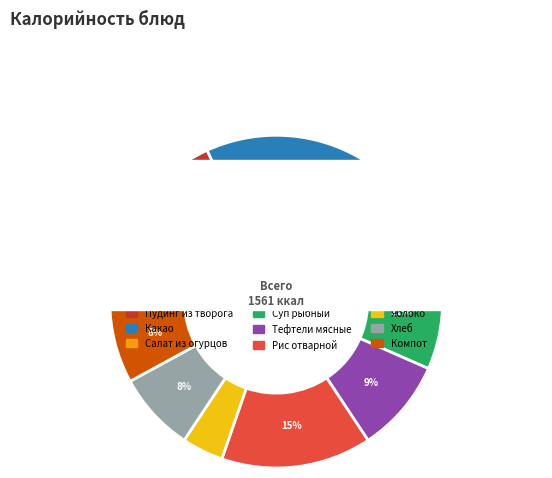

How many slices are in this pie chart?

9